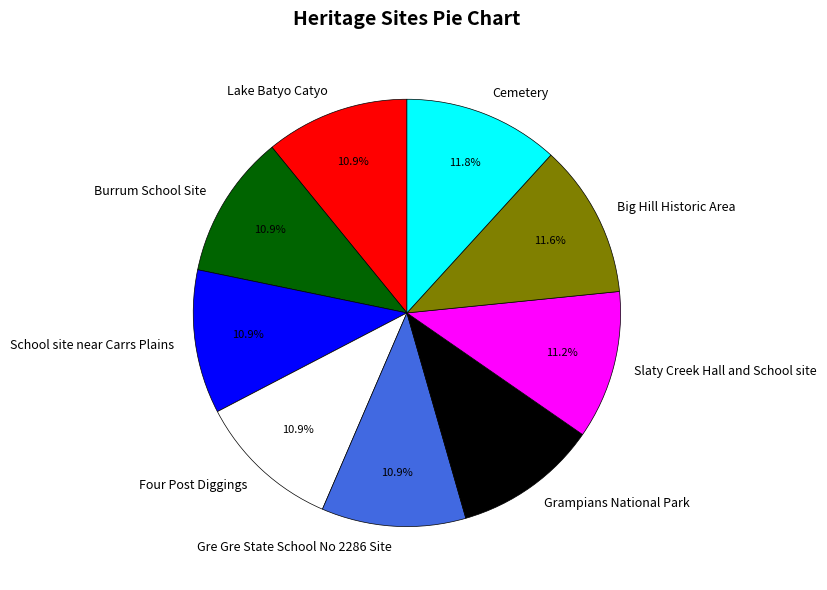

What percentage do Four Post Diggings and School site near Carrs Plains together represent?

21.8%